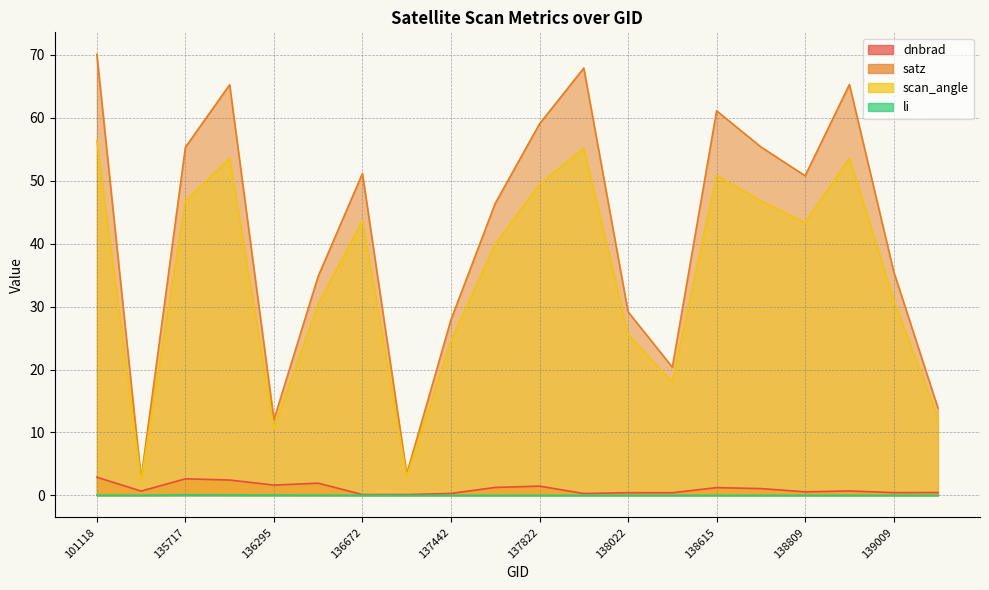

Reading left to right, what are all the values shown in this chart?

dnbrad: 2.9	0.7	2.6	2.4	1.6	1.9	0.1	0.1	0.3	1.3	1.5	0.3	0.4	0.4	1.2	1.1	0.6	0.7	0.4	0.5
satz: 70.1	2.6	55.3	65.3	12.0	34.8	51.2	3.4	27.9	46.4	59.1	67.9	29.2	20.4	61.1	55.4	50.8	65.3	35.6	13.9
scan_angle: 56.4	2.3	46.8	53.6	10.6	30.4	43.6	3.0	24.5	39.9	49.4	55.2	25.6	18.0	50.9	46.8	43.4	53.6	31.0	12.3
li: 0.0	0.0	0.1	0.1	0.0	0.0	0.0	0.0	0.0	0.0	0.0	0.0	0.0	0.0	0.0	0.0	0.0	0.0	0.0	0.0